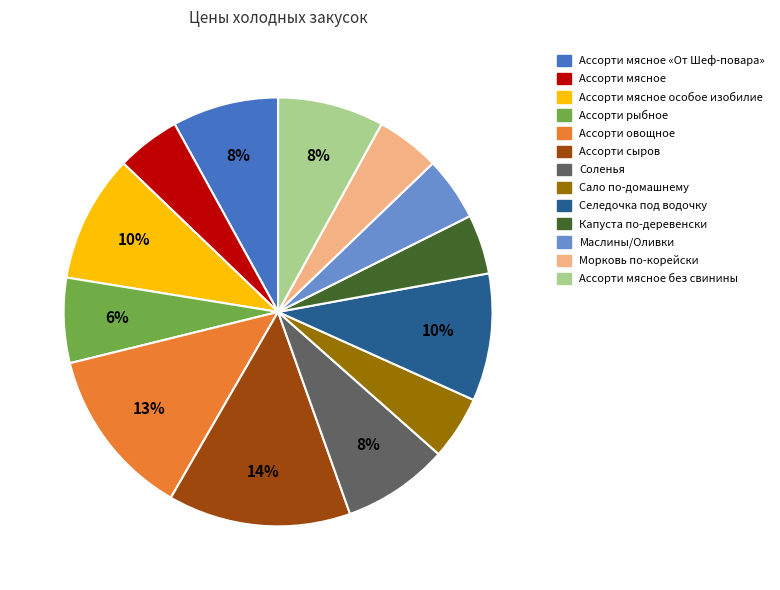

Combined, do Маслины/Оливки and Сало по-домашнему account for over 50%?

No